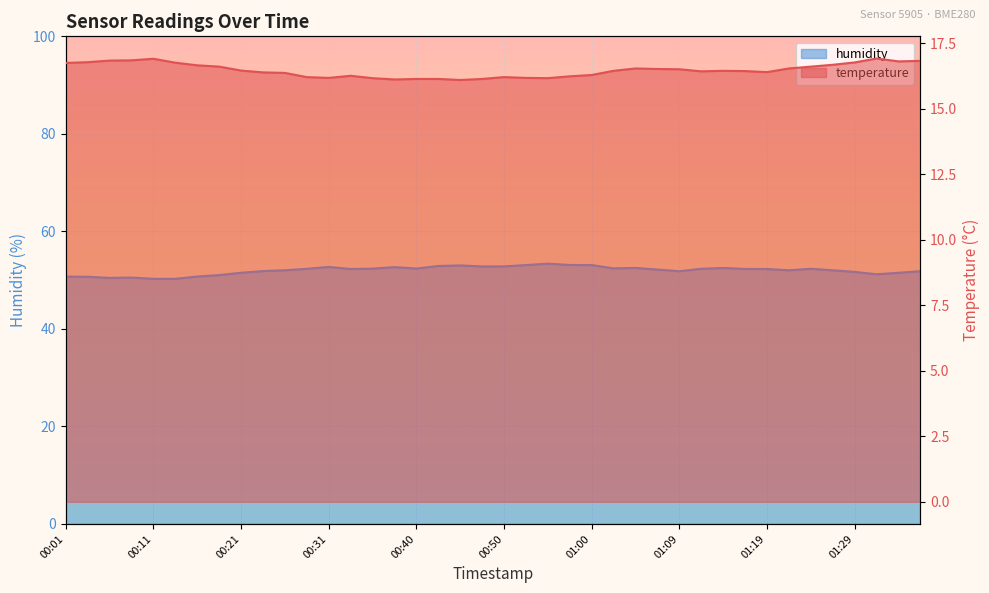

Reading right to left, what are all the values shown in this chart?

temperature: 01:36=16.8	01:34=16.8	01:31=16.9	01:29=16.8	01:26=16.7	01:24=16.6	01:22=16.5	01:19=16.4	01:17=16.4	01:14=16.4	01:12=16.4	01:09=16.5	01:07=16.5	01:05=16.5	01:02=16.4	01:00=16.3	00:57=16.2	00:55=16.2	00:52=16.2	00:50=16.2	00:48=16.1	00:45=16.1	00:43=16.1	00:40=16.1	00:38=16.1	00:35=16.2	00:33=16.3	00:31=16.2	00:28=16.2	00:26=16.4	00:23=16.4	00:21=16.5	00:18=16.6	00:16=16.7	00:13=16.8	00:11=16.9	00:08=16.9	00:06=16.8	00:03=16.8	00:01=16.8
humidity: 01:36=51.8	01:34=51.5	01:31=51.2	01:29=51.7	01:26=52.0	01:24=52.3	01:22=52.0	01:19=52.3	01:17=52.3	01:14=52.5	01:12=52.3	01:09=51.8	01:07=52.2	01:05=52.5	01:02=52.4	01:00=53.1	00:57=53.1	00:55=53.4	00:52=53.1	00:50=52.8	00:48=52.8	00:45=53.0	00:43=52.9	00:40=52.4	00:38=52.7	00:35=52.4	00:33=52.3	00:31=52.7	00:28=52.3	00:26=52.0	00:23=51.9	00:21=51.5	00:18=51.0	00:16=50.7	00:13=50.3	00:11=50.3	00:08=50.5	00:06=50.5	00:03=50.7	00:01=50.7